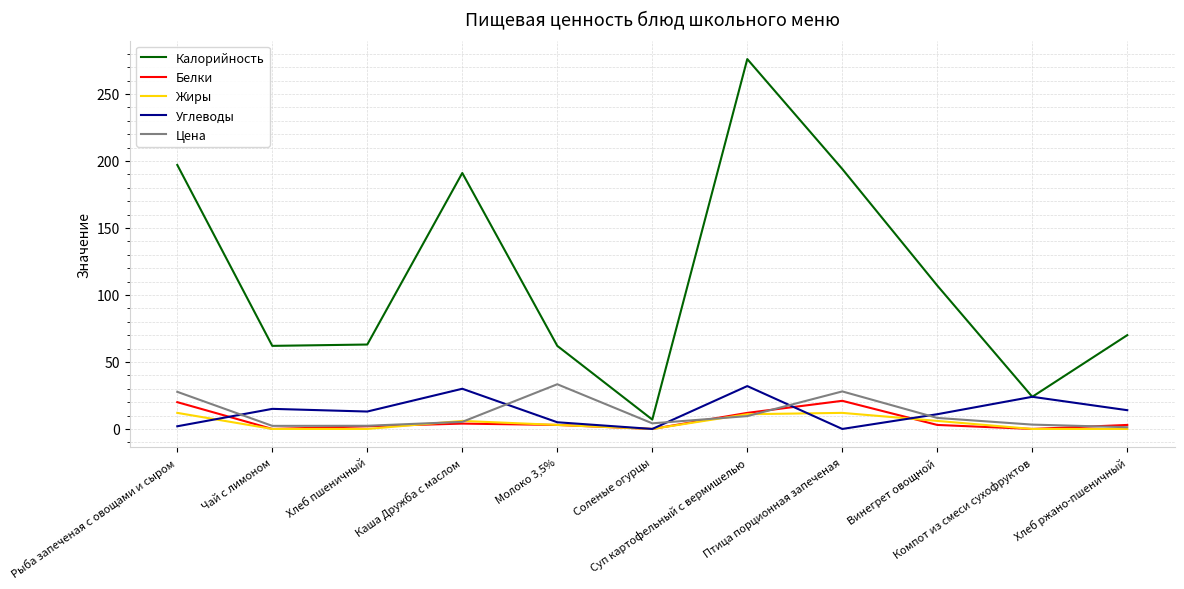

In Белки, how many points are higher than both neighbors (excluding endpoints)?

2